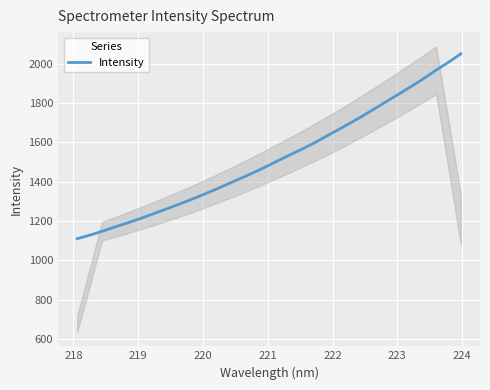

What is the sum of all values?

48571.0